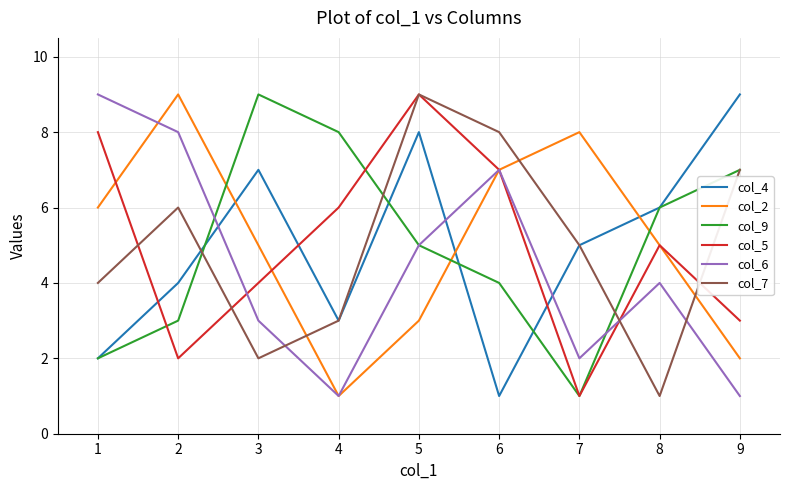

Rank the categories by col_9 value from lowest to highest.

7, 1, 2, 6, 5, 8, 9, 4, 3